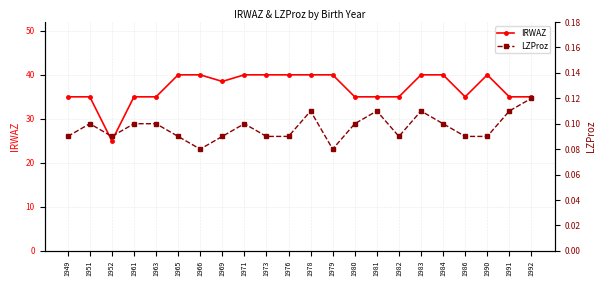

At 1949, list the series in order from smallest to largest.

LZProz, IRWAZ